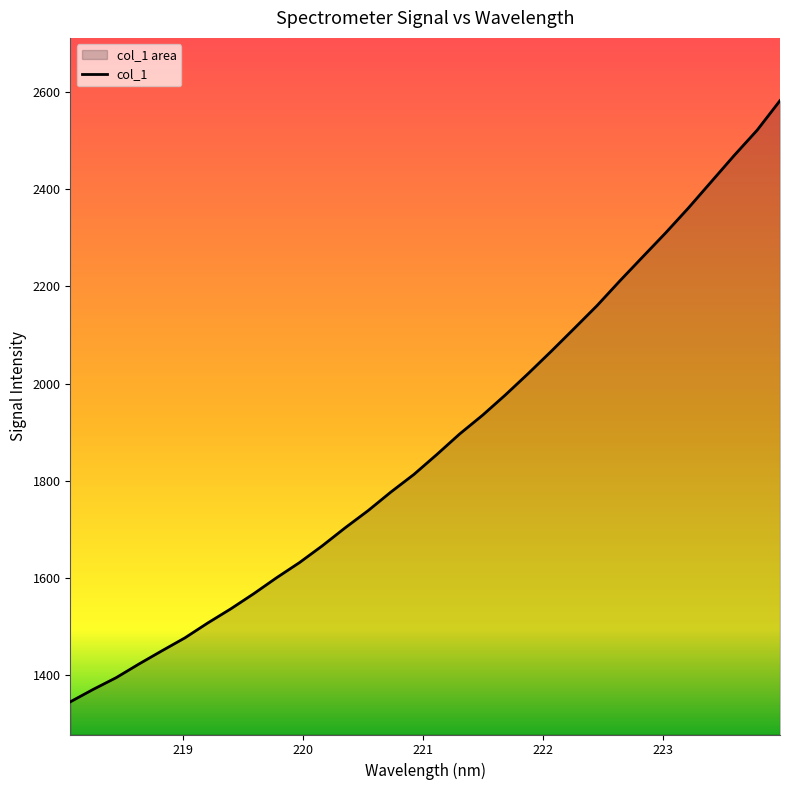

What is the average value?

1879.9